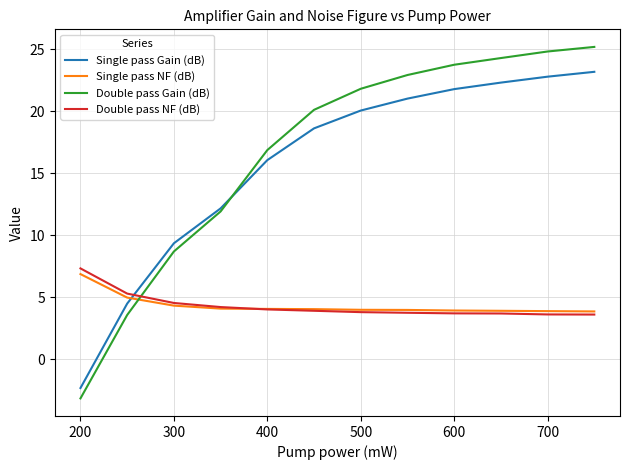

Which series has the widest spread of values?

Double pass Gain (dB)